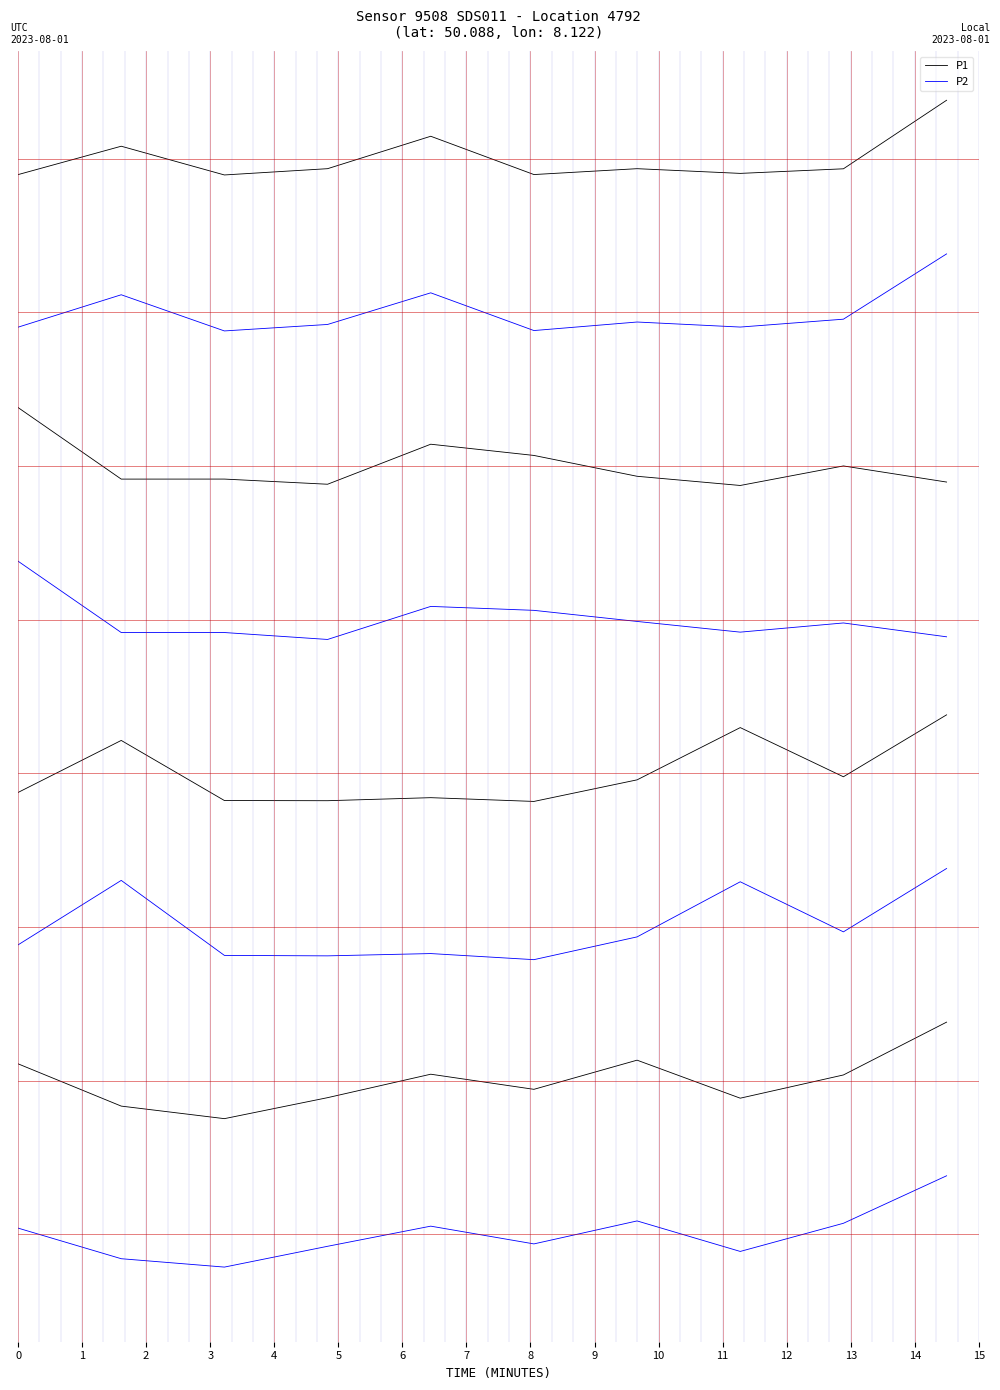

Between 1 and 4, which series saw the biggest shift?

P1